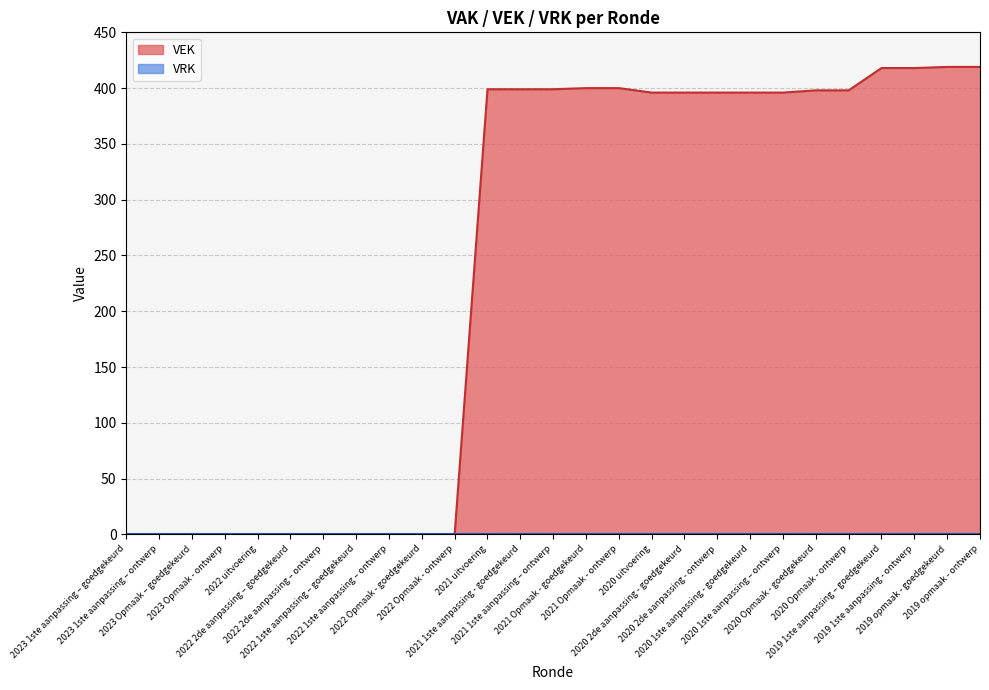

True or false: VEK and VAK cross at least once.

False